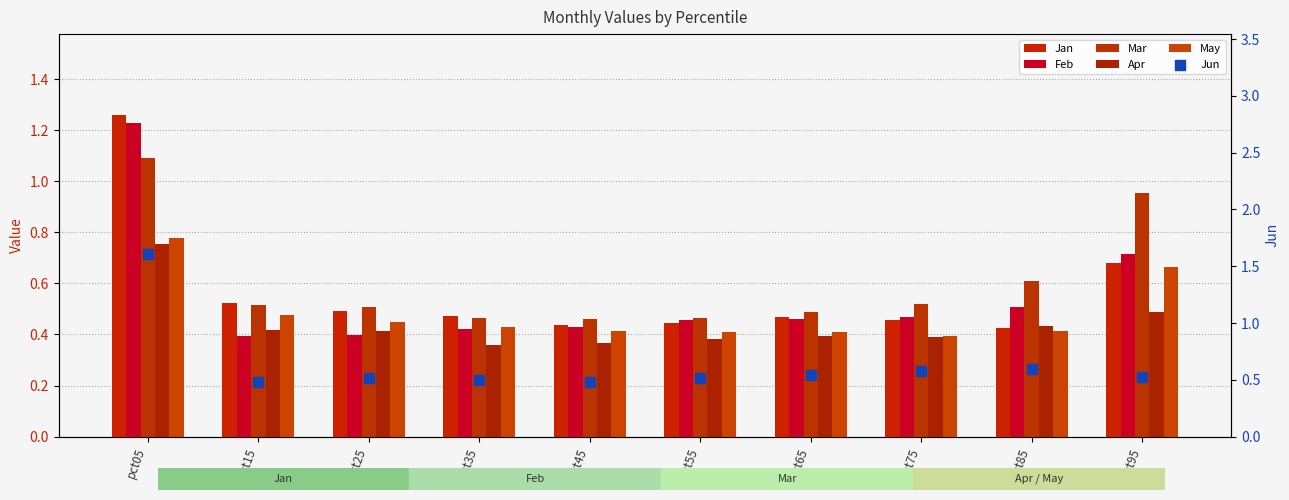

What are all the series names shown in the legend?

Jan, Feb, Mar, Apr, May, Jun